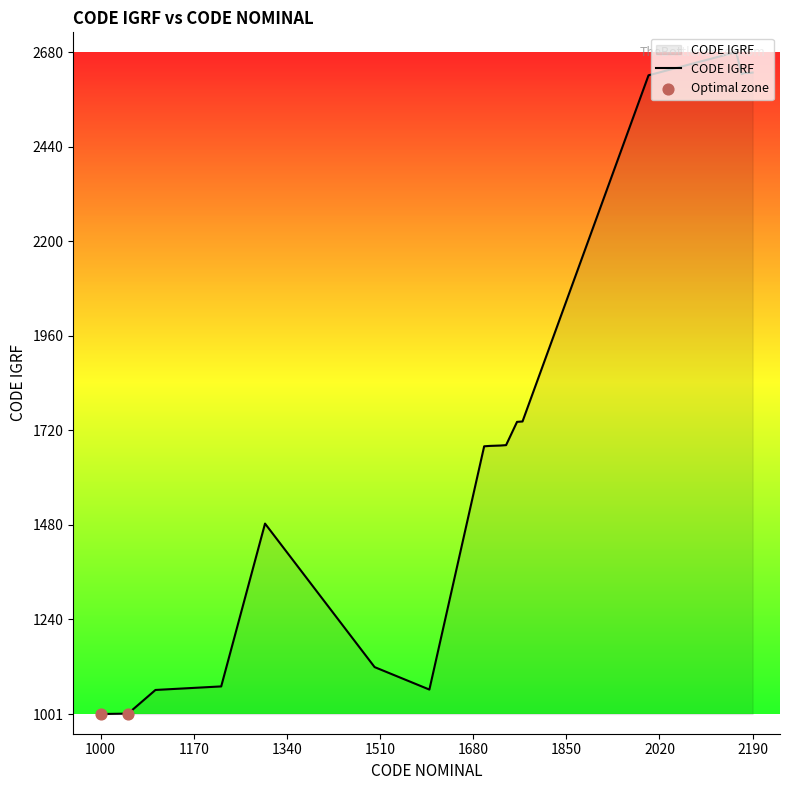

What is the maximum value shown in the chart?

2680